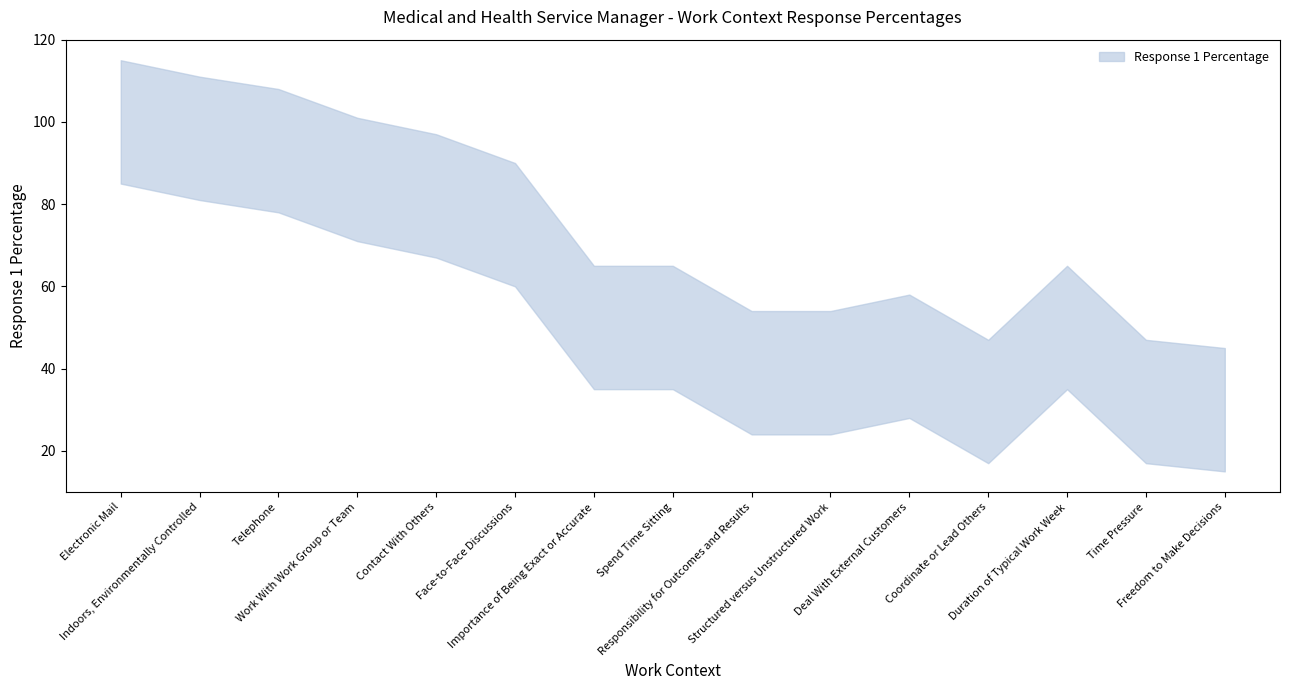

Count the number of values greater than 50.

6